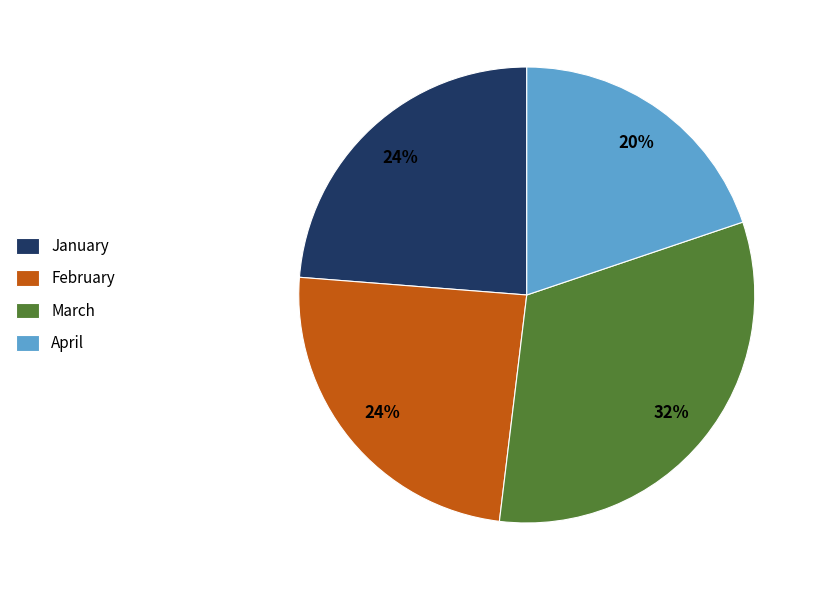

To the nearest percent, what is the combined percentage of February and April?

44%